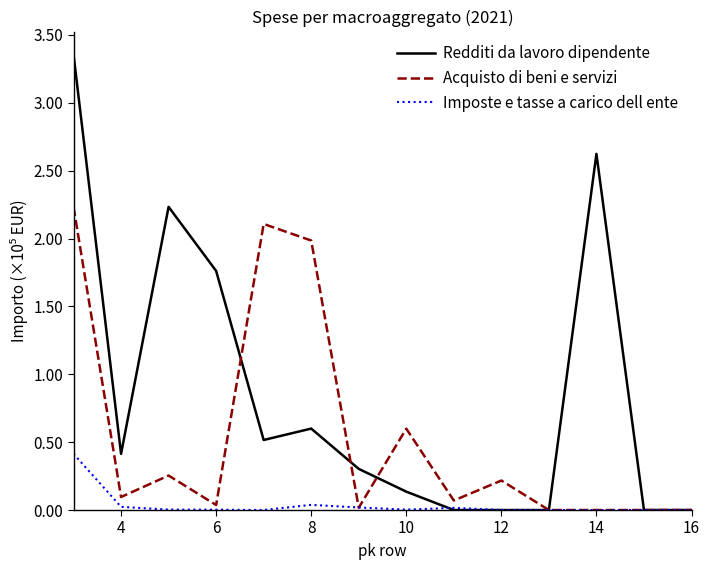

Is this an area chart (filled region under the line)?

No